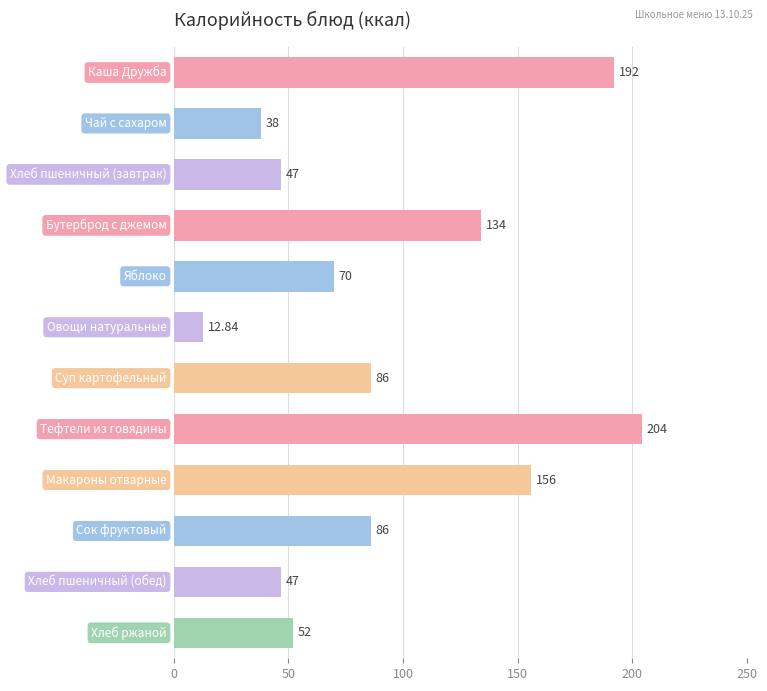

How many categories are shown in the chart?

12